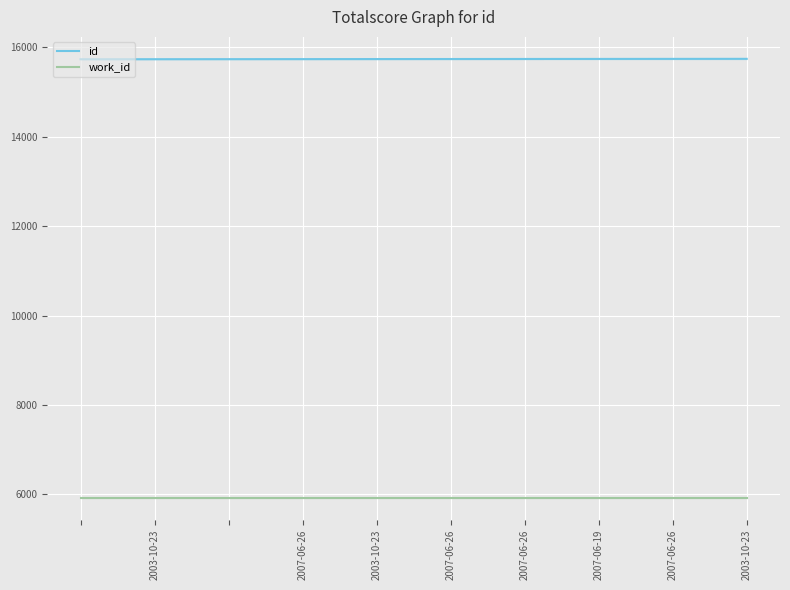

True or false: id has more than 0 interior local peaks.

False